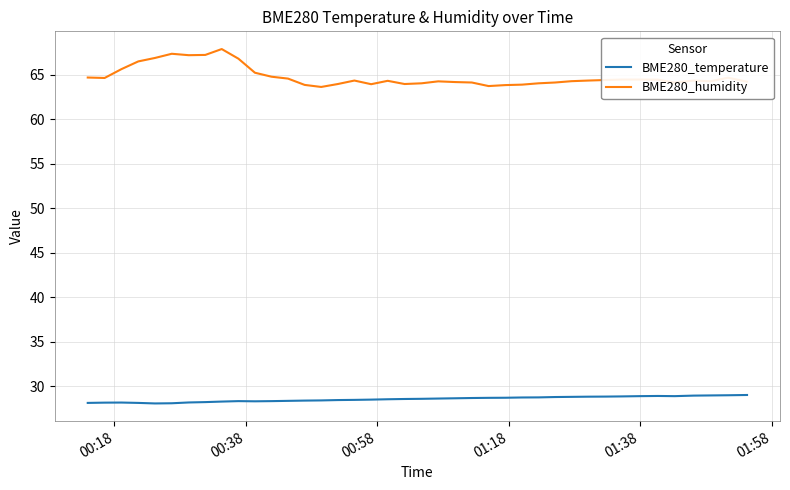

True or false: BME280_humidity and BME280_temperature cross at least once.

False